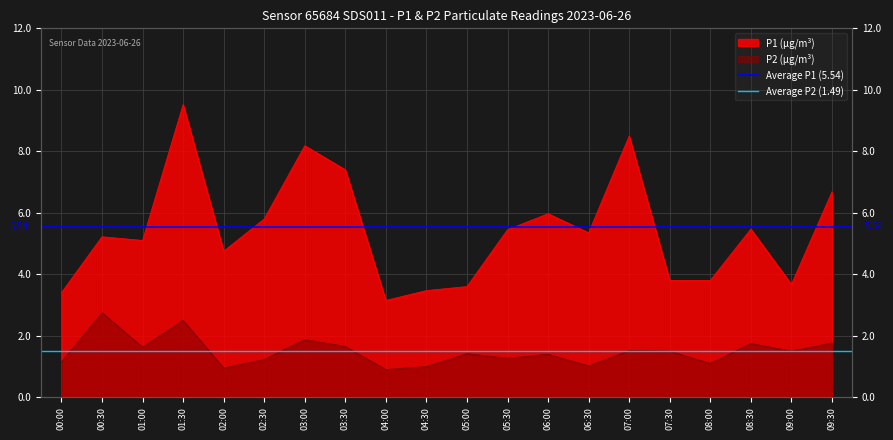

What is the lowest value of the Average P1 (5.54) series?

5.5